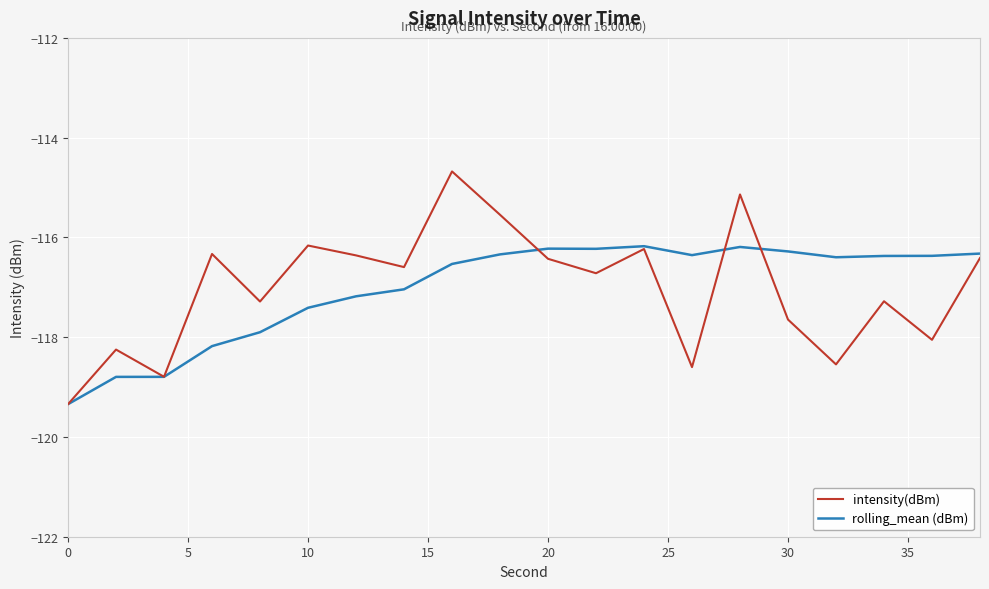

What is the sum of all intensity(dBm) values?

-2340.4